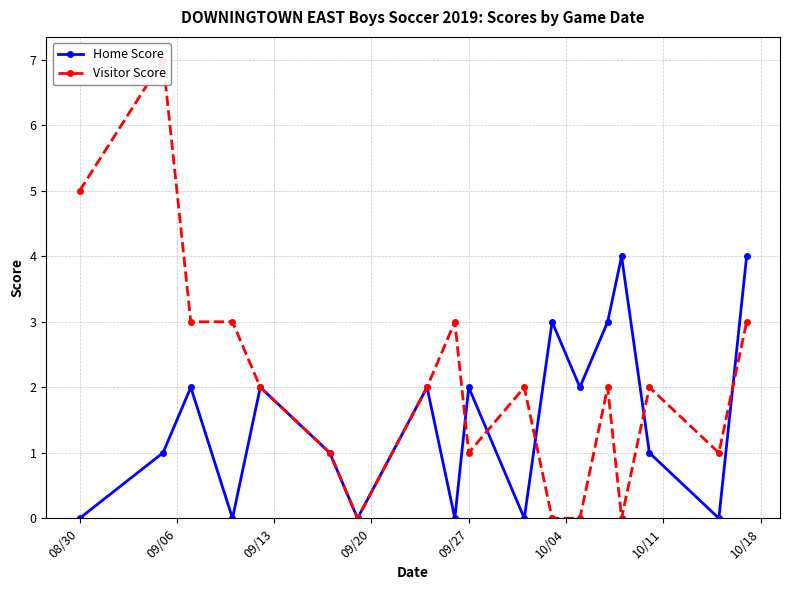

In Home Score, how many points are higher than both neighbors (excluding endpoints)?

6